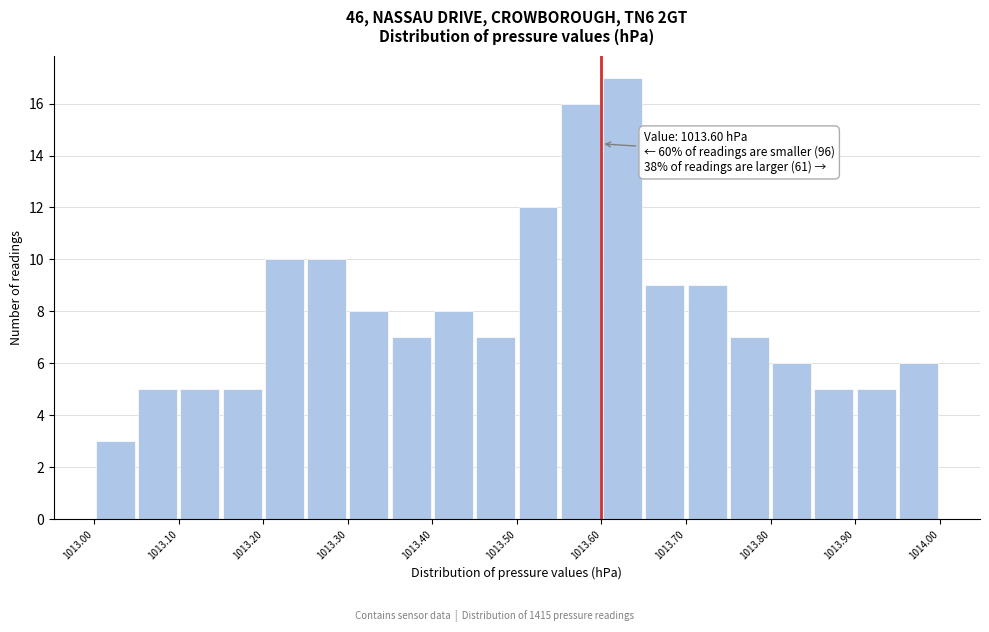

Which range on the x-axis has the tallest bar?

1013.60 to 1013.65